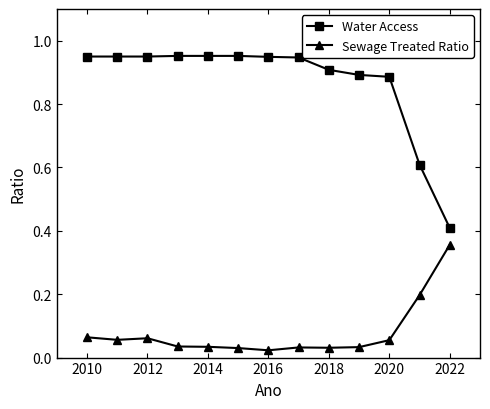

True or false: Water Access and Sewage Treated Ratio cross at least once.

False